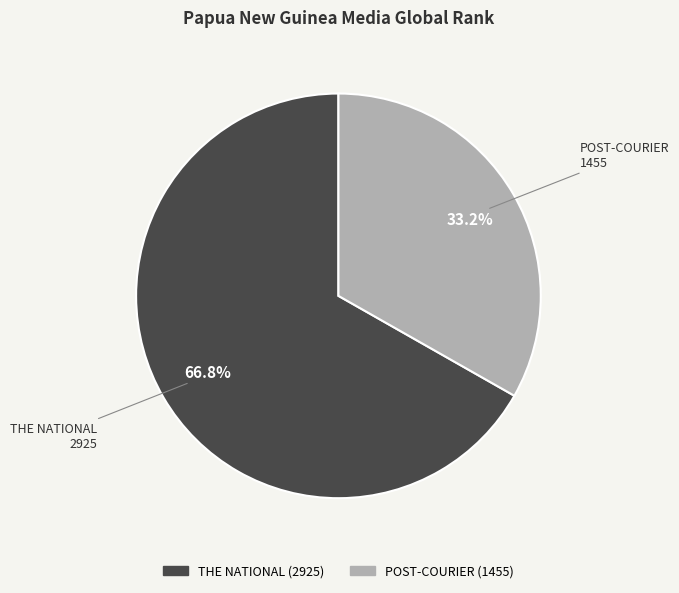

How many segments does this pie chart have?

2